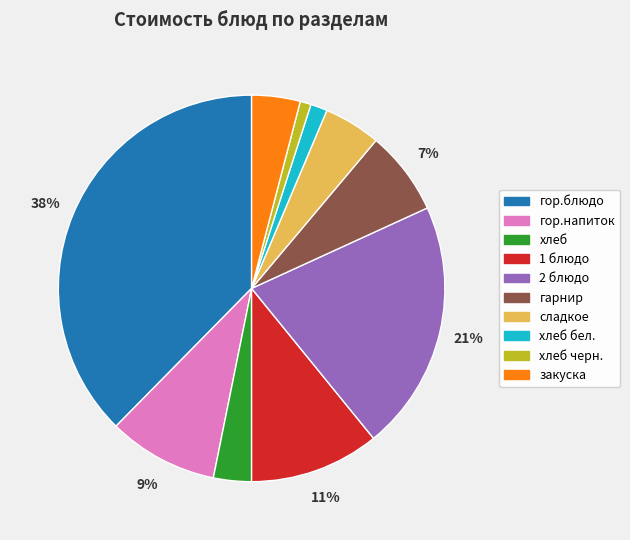

Is there a majority slice in this chart?

No